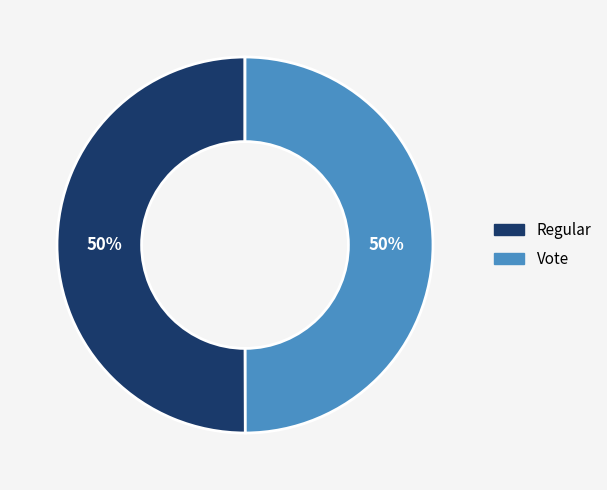

To the nearest percent, what percentage of the pie is Regular?

50%